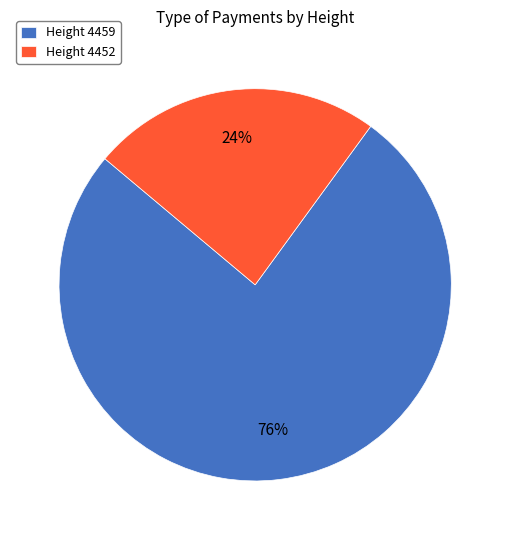

Count the number of slices in the pie.

2